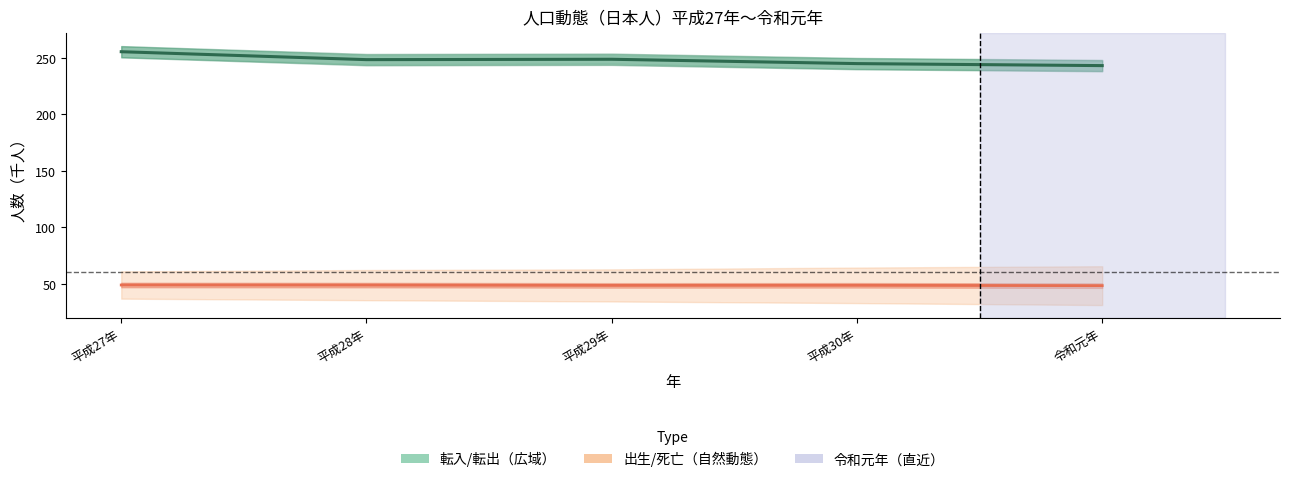

What is the difference between the 転入出 中心線 values at 平成30年 and 平成28年?

3.5